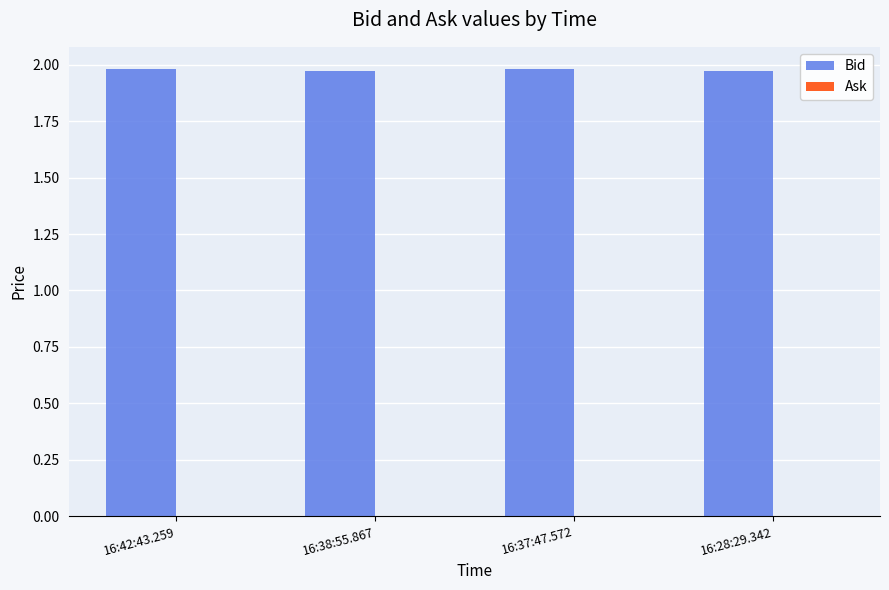

What is the ratio of the value at 16:42:43.259 to the value at 16:28:29.342?

1.0